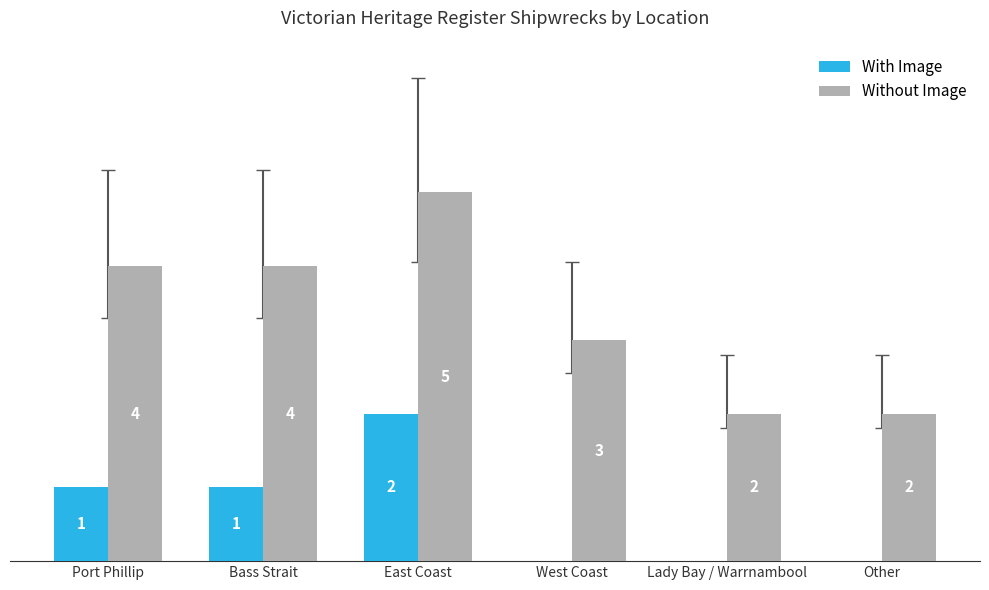

Which series has the largest total across all categories?

Without Image